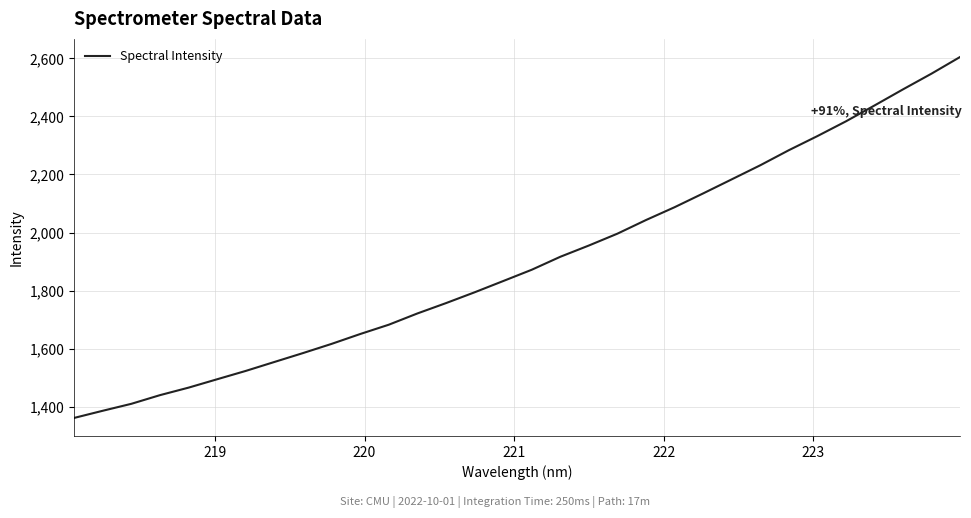

What is the difference between the maximum and minimum values?

1243.7